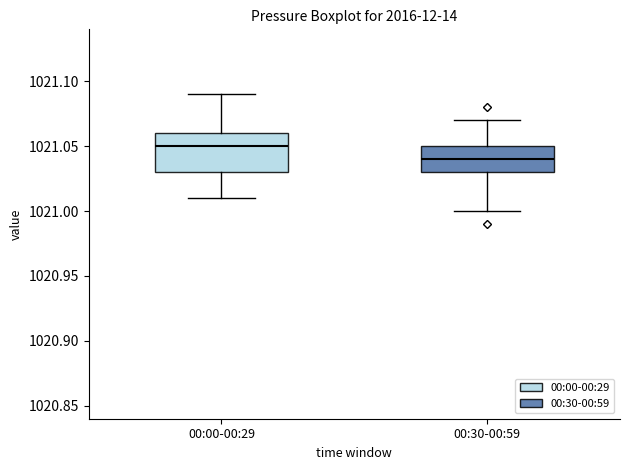

Which box's median line is the highest?

00:00-00:29